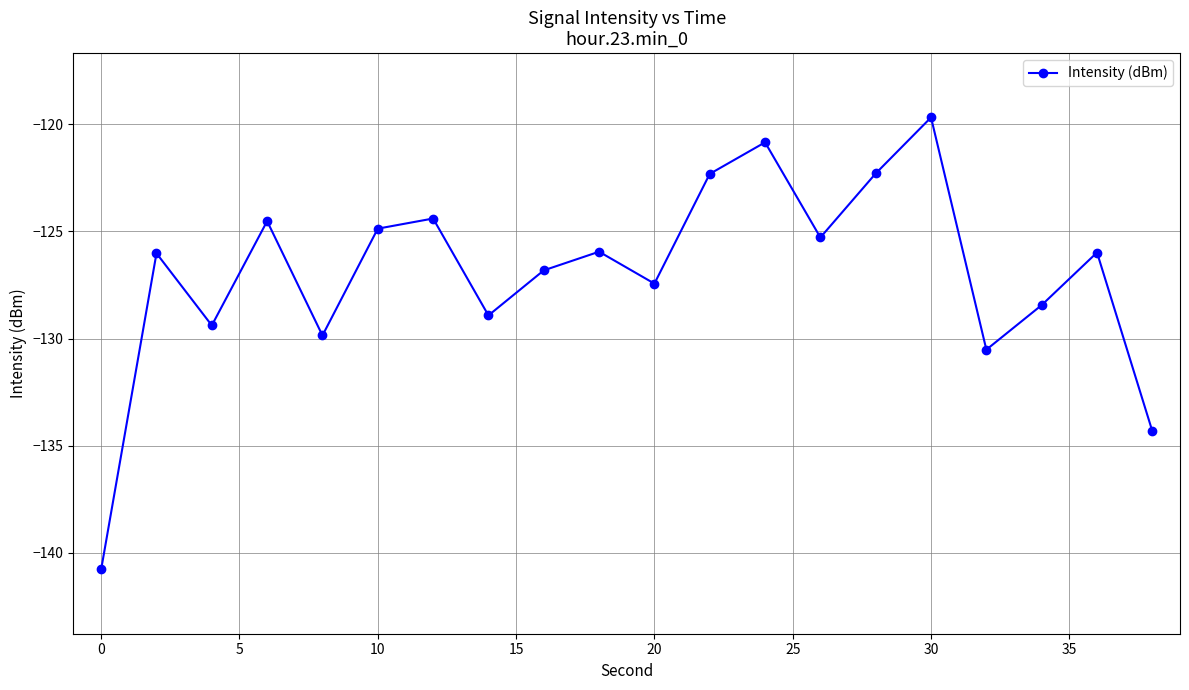

What is the maximum value shown in the chart?

-119.7